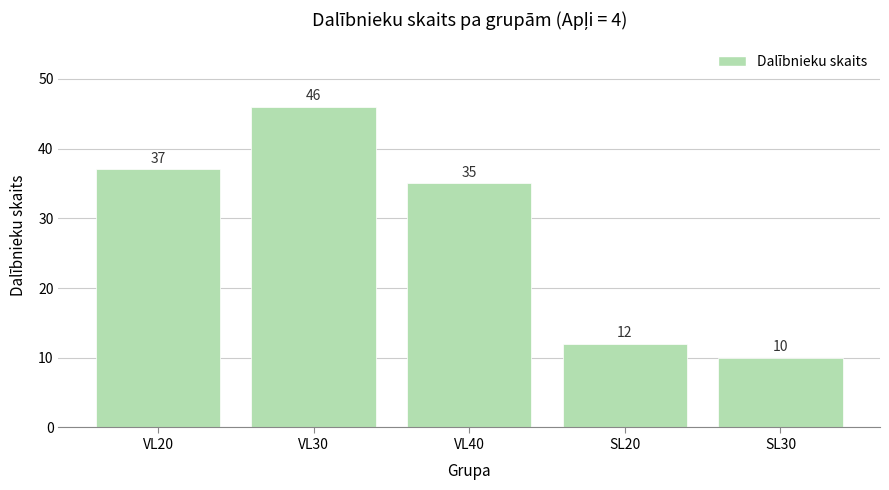

How many categories are shown in the chart?

5